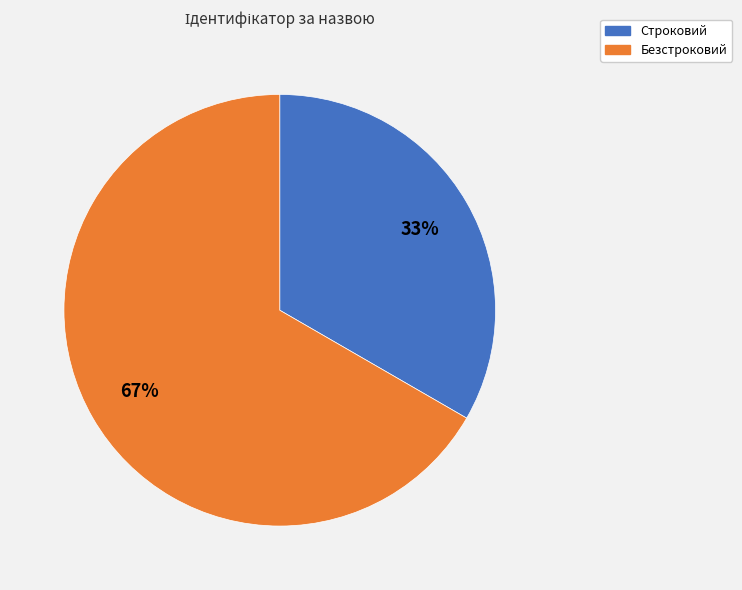

What is the ratio of the value at Безстроковий to the value at Строковий?

2.0